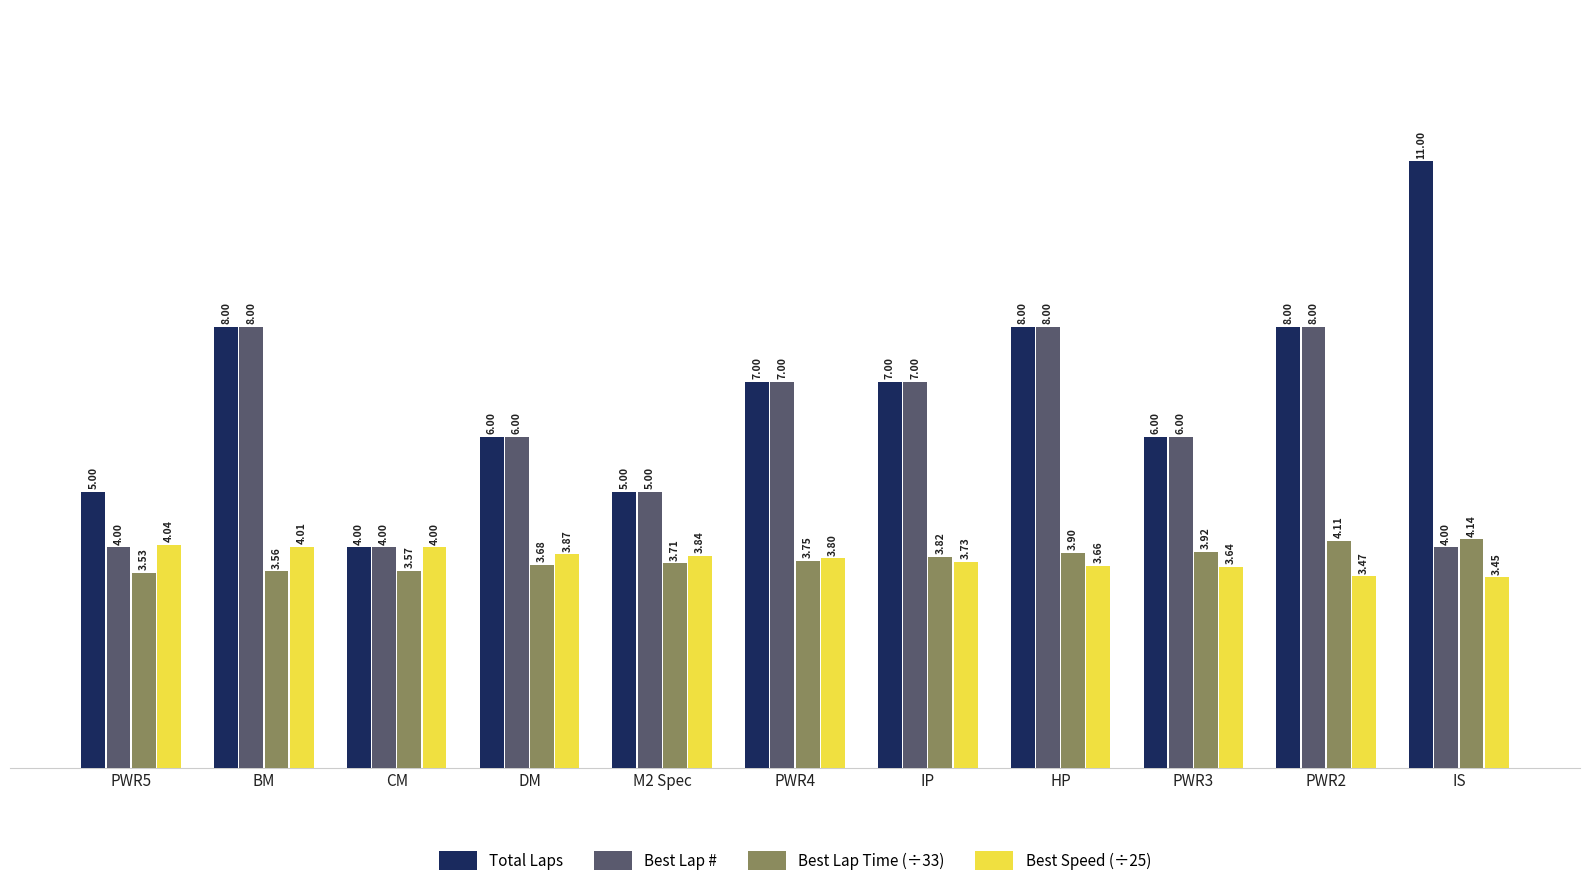

List the series in order of their peak value, lowest first.

Best Speed (÷25), Best Lap Time (÷33), Best Lap #, Total Laps